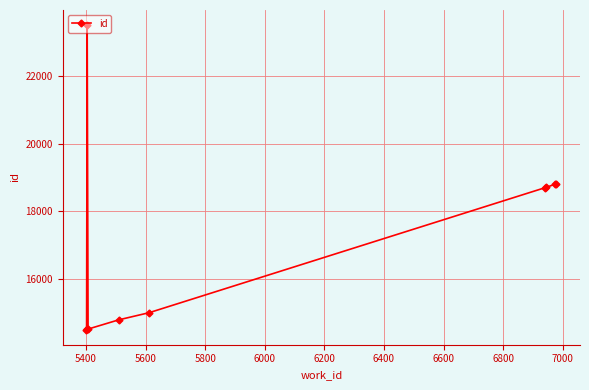

What is the value of the 5th point from the left?

14780